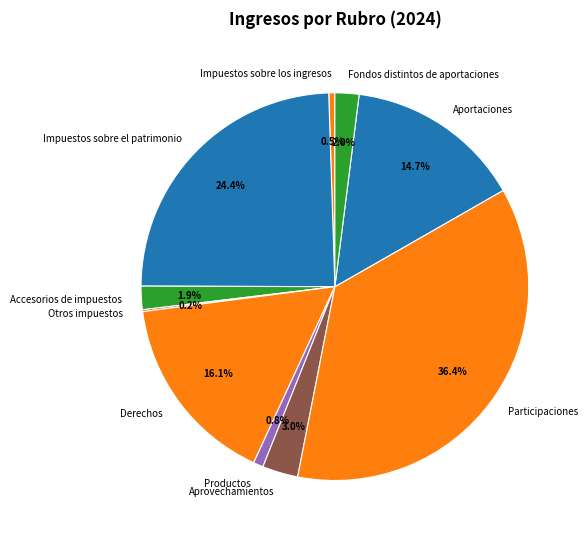

Is Fondos distintos de aportaciones the majority of the pie?

No